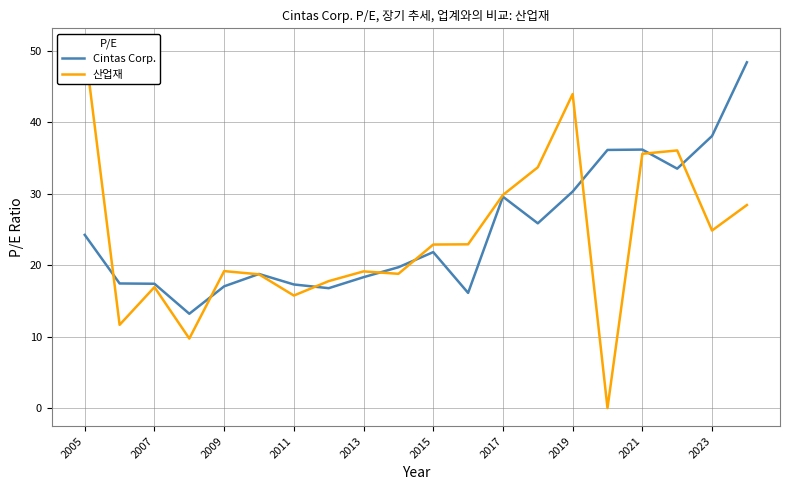

What is the maximum value for Cintas Corp.?

48.4